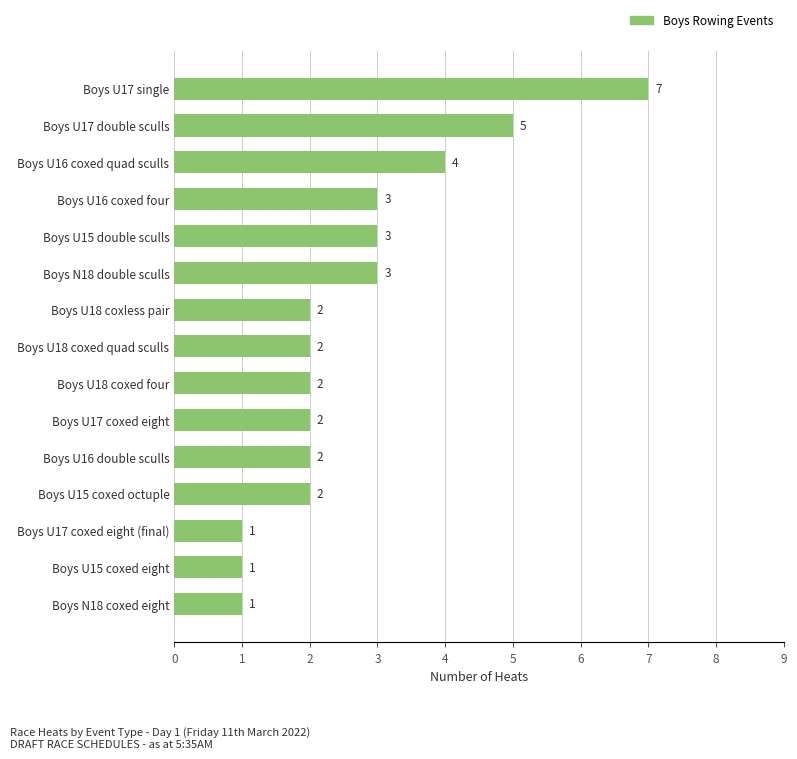

How many data points are less than 2?

3